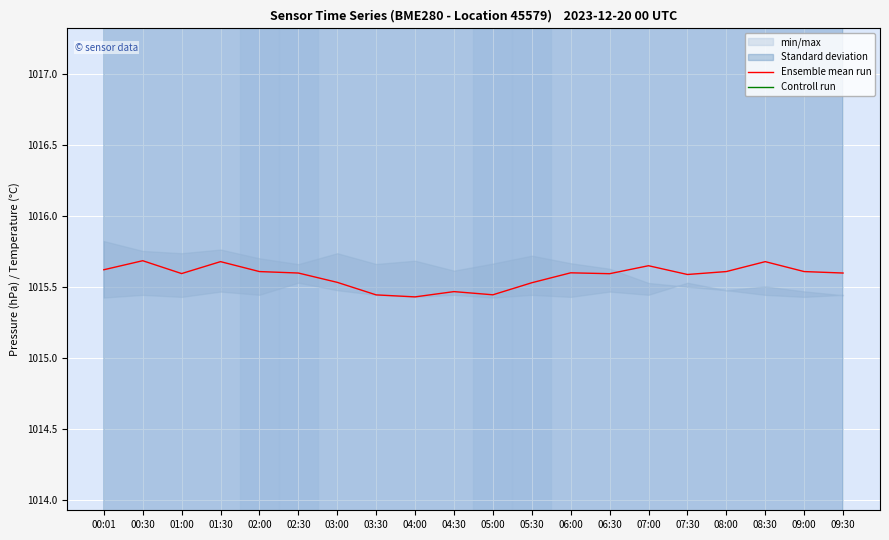

True or false: Ensemble mean run has a value of 1015.5 at 05:30.

True